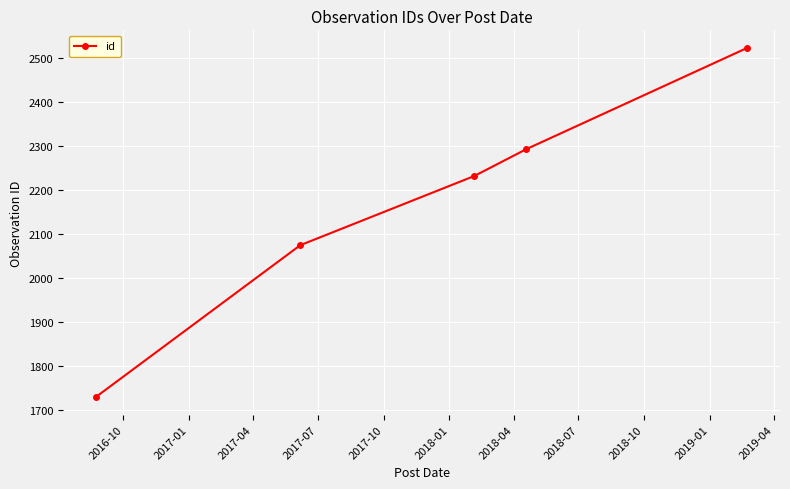

Reading right to left, what are all the values shown in this chart?

2523	2293	2232	2075	1730